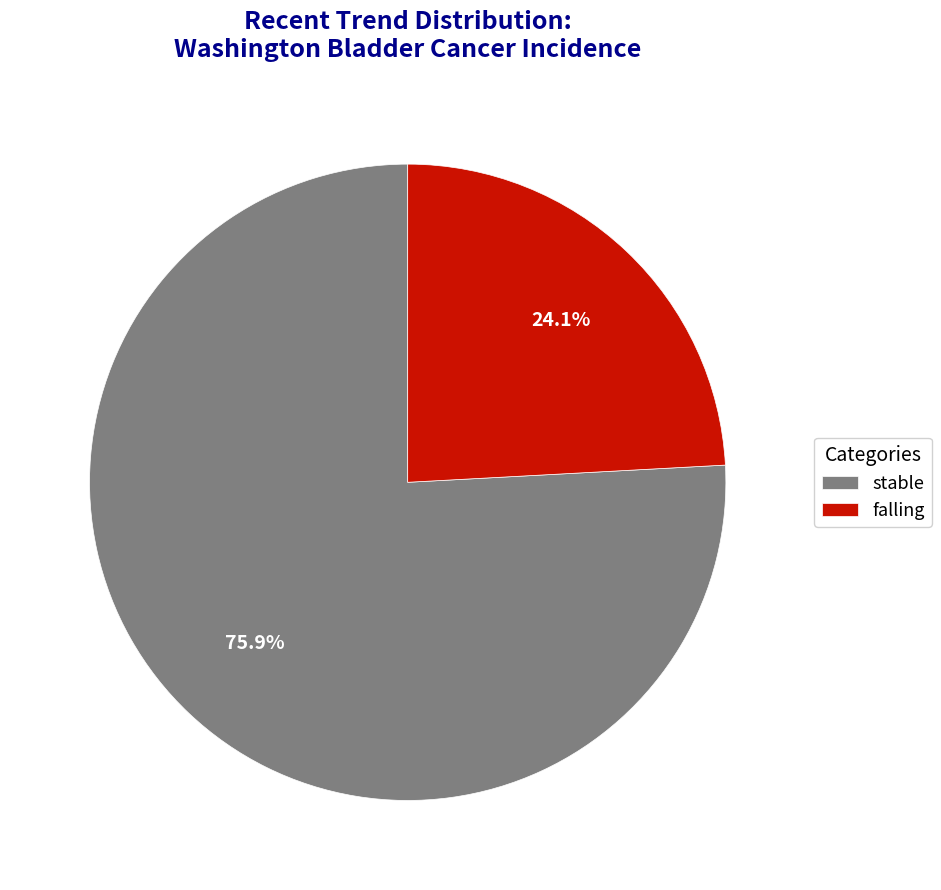

Which category has the smallest portion of the pie?

falling